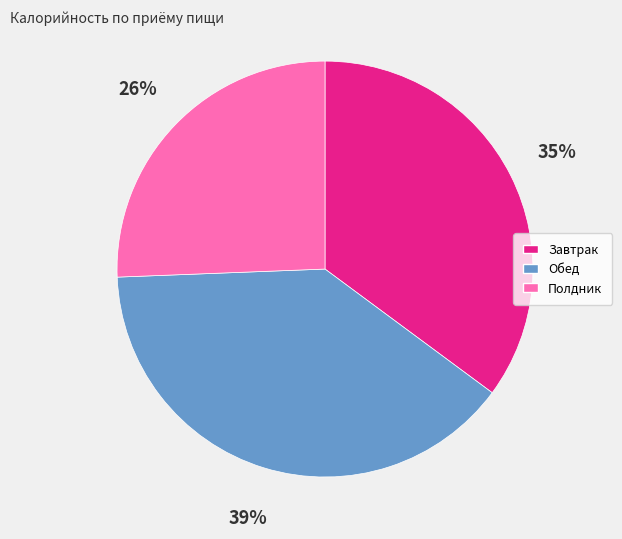

To the nearest percent, what is the combined percentage of Полдник and Завтрак?

61%